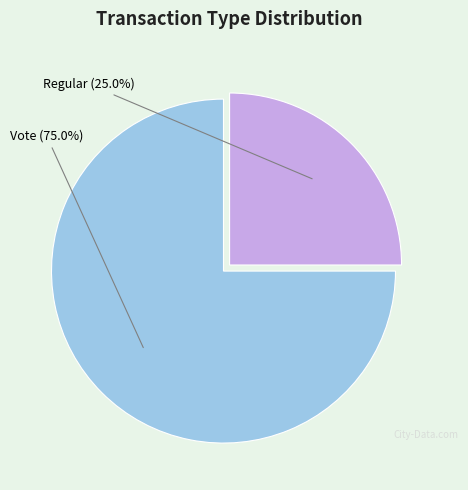

How many segments does this pie chart have?

2